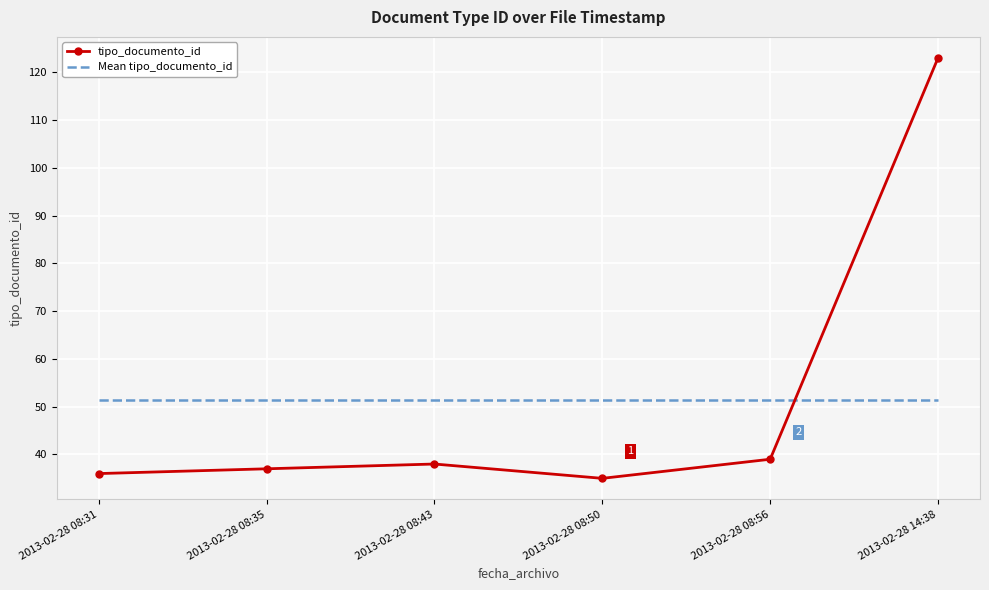

Rank the series at 2013-02-28 14:38 from lowest to highest value.

Mean tipo_documento_id, tipo_documento_id